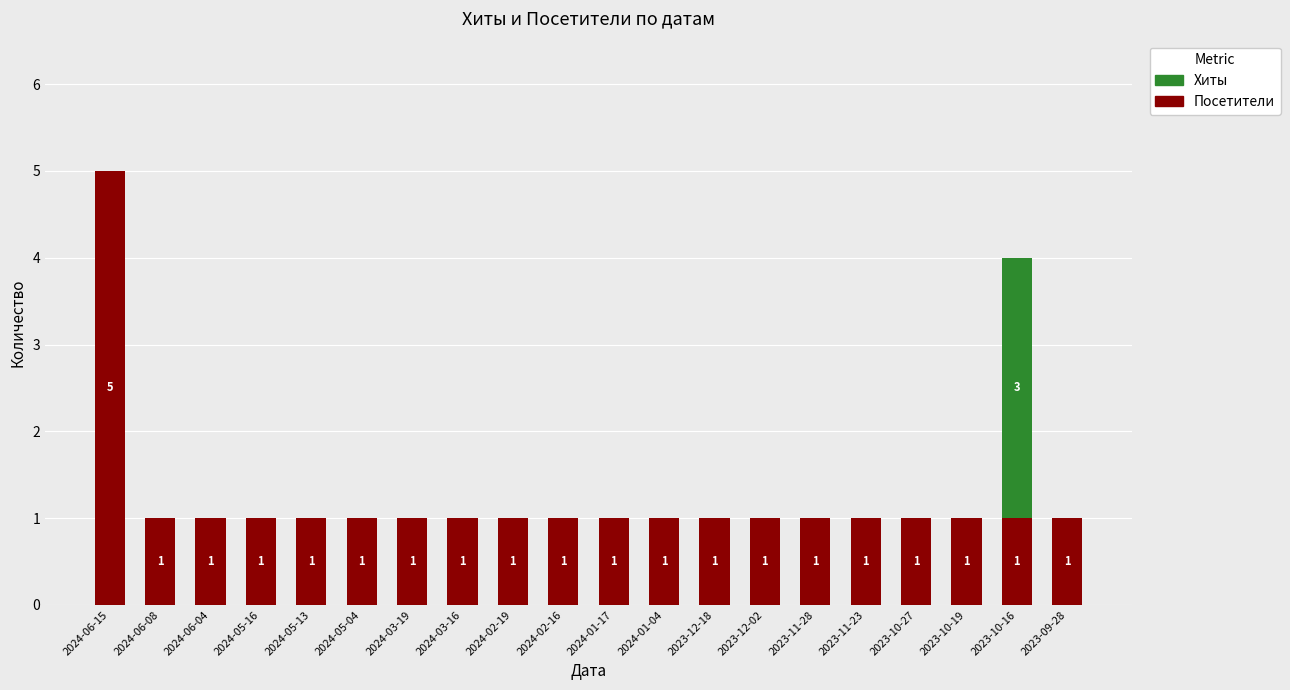

What are all the series names shown in the legend?

Хиты, Посетители